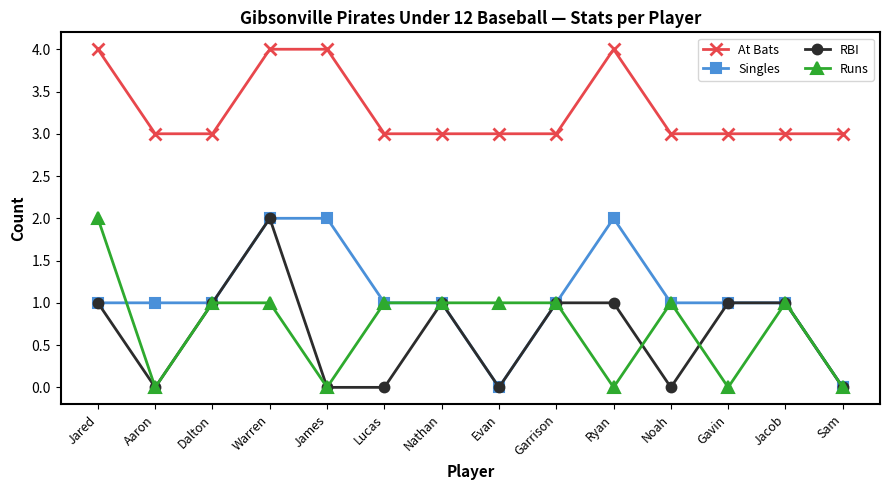

What is the value of the RBI point at the 1st from the left?

1